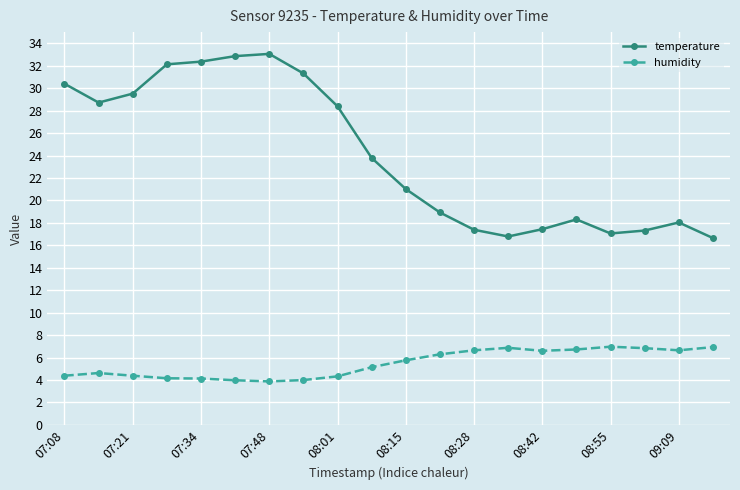

Which series has the largest total across all categories?

temperature